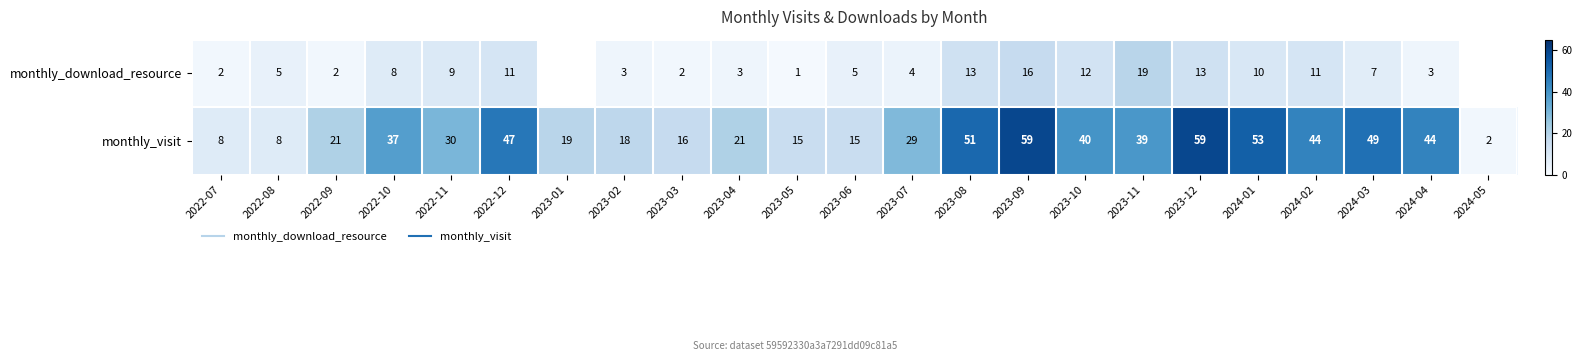

What is the lowest value of the monthly_visit series?

2.0